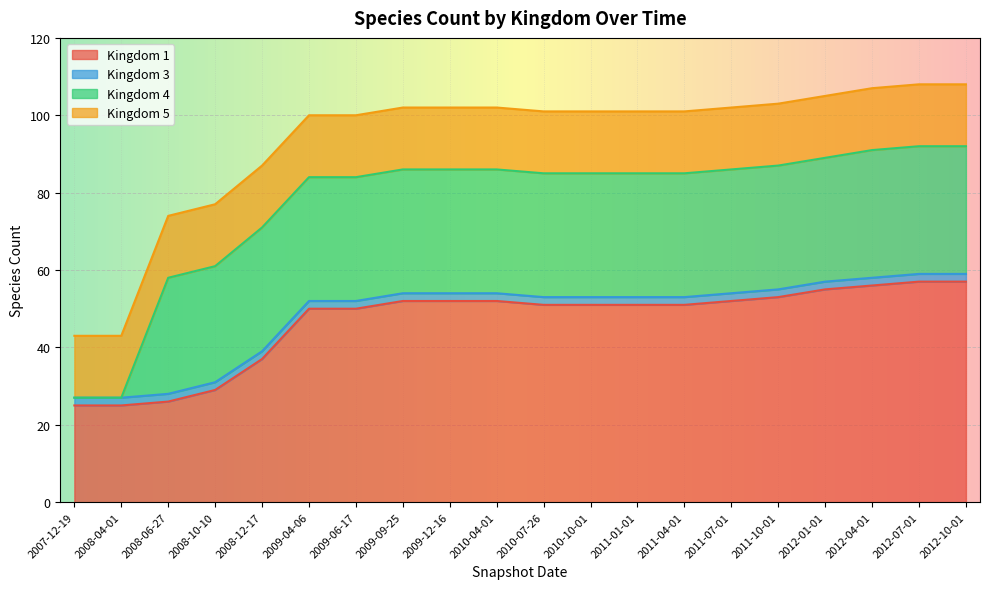

What value does the 3 series have at 2011-04-01?

2